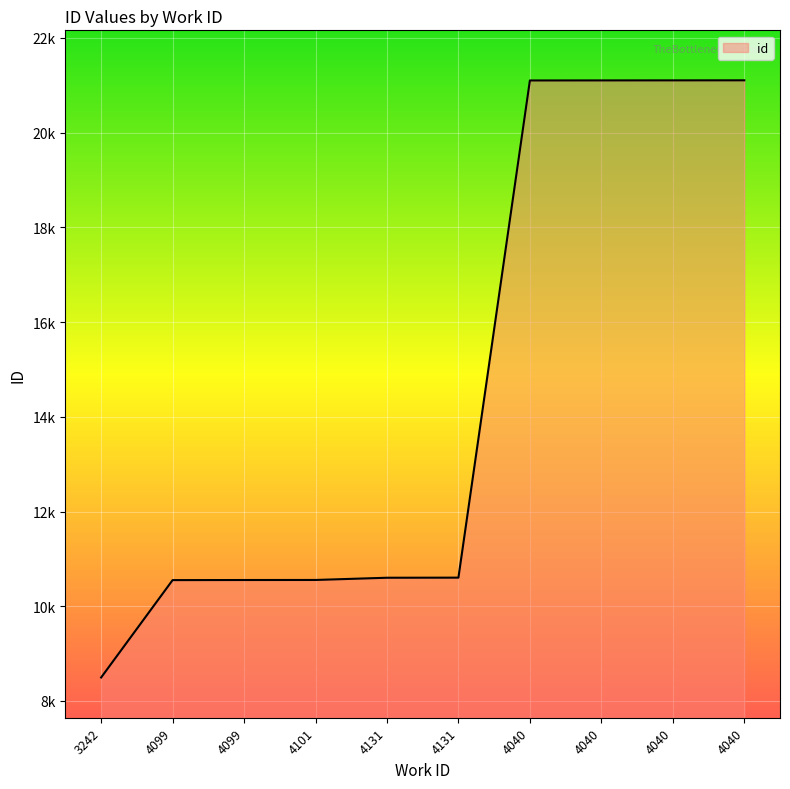

What is the sum of all values?

145773